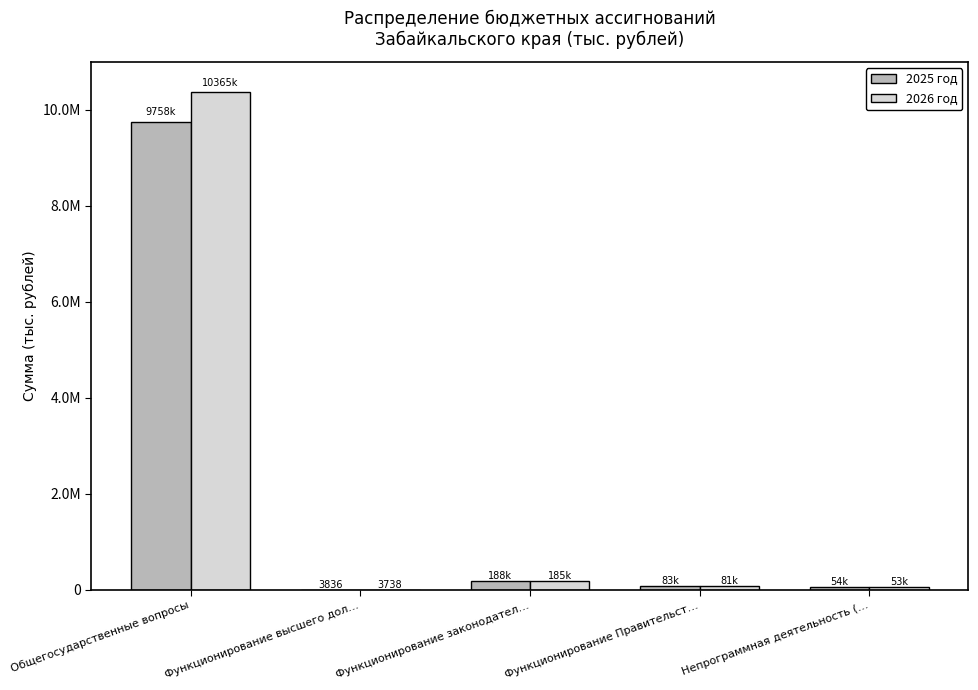

Reading right to left, extract all data points from this chart.

2025 год: Непрограммная деятельность (…=54451.3	Функционирование Правительст…=82633.3	Функционирование законодател…=188364.9	Функционирование высшего дол…=3836.3	Общегосударственные вопросы=9758034.0
2026 год: Непрограммная деятельность (…=53447.5	Функционирование Правительст…=81066.8	Функционирование законодател…=185142.1	Функционирование высшего дол…=3738.3	Общегосударственные вопросы=10364586.1